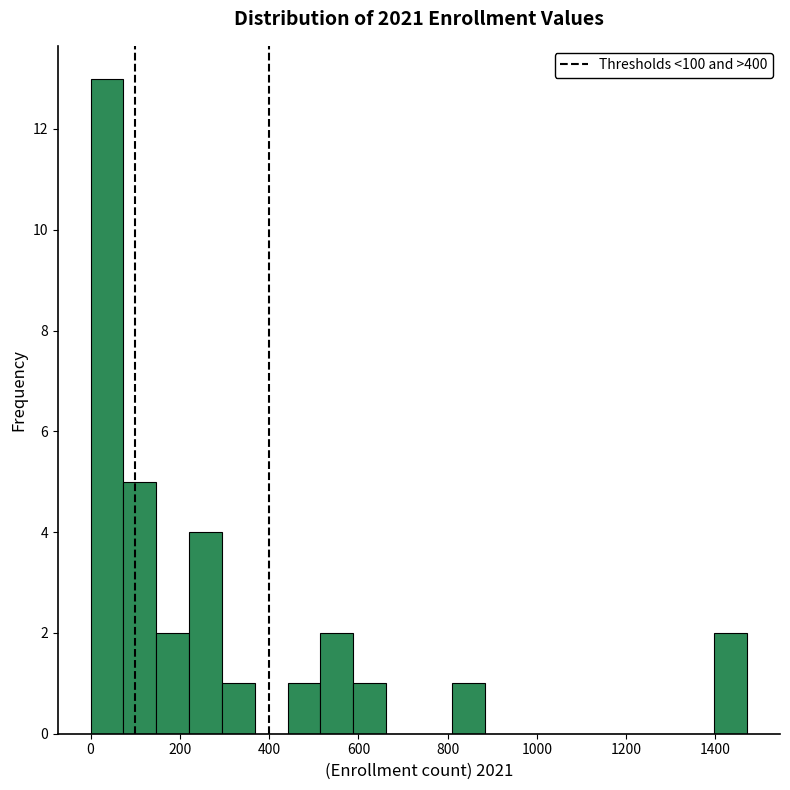

Around what value on the x-axis is the tallest bar? Give the approximate position of its centre, as read against the axis.

40